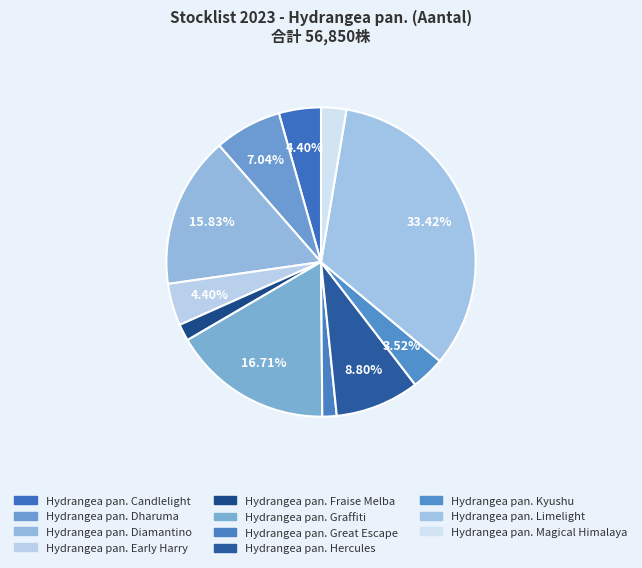

Count the number of slices in the pie.

11